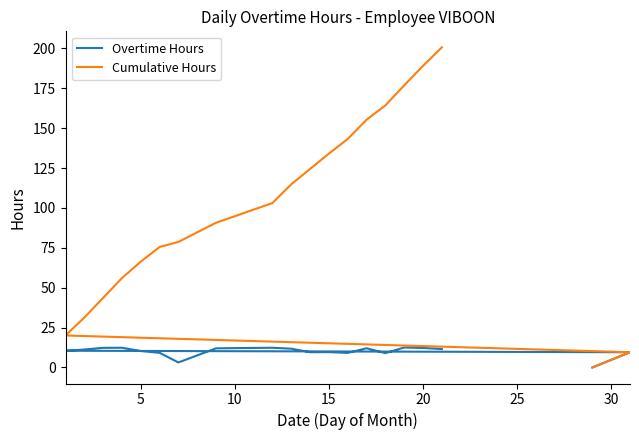

True or false: Cumulative Hours and Overtime Hours cross at least once.

False